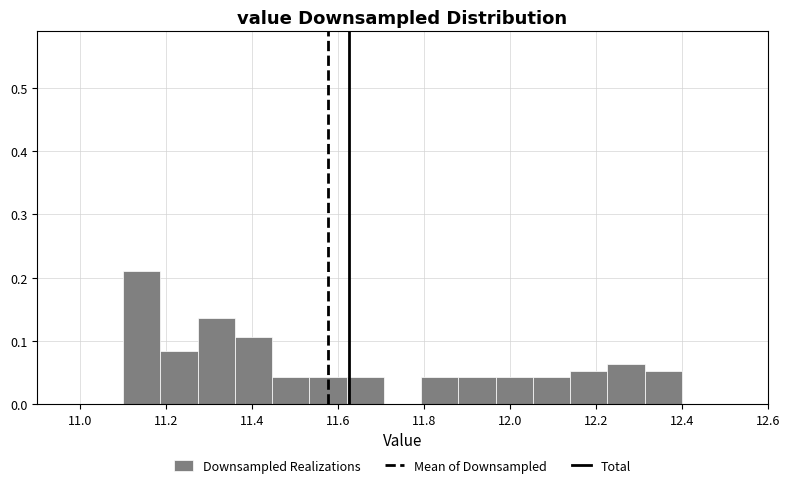

Reading left to right, transcribe this chart: for each bar, give the range it covers on the x-axis and its height. Neither the bar edges nor the heights are printed on the chart, so give them approximately, as read against the axes.

11.10 to 11.18: 0.21
11.18 to 11.28: 0.08
11.28 to 11.36: 0.14
11.36 to 11.44: 0.11
11.44 to 11.54: 0.04
11.54 to 11.62: 0.04
11.62 to 11.70: 0.04
11.70 to 11.80: 0
11.80 to 11.88: 0.04
11.88 to 11.96: 0.04
11.96 to 12.06: 0.04
12.06 to 12.14: 0.04
12.14 to 12.22: 0.05
12.22 to 12.32: 0.06
12.32 to 12.40: 0.05